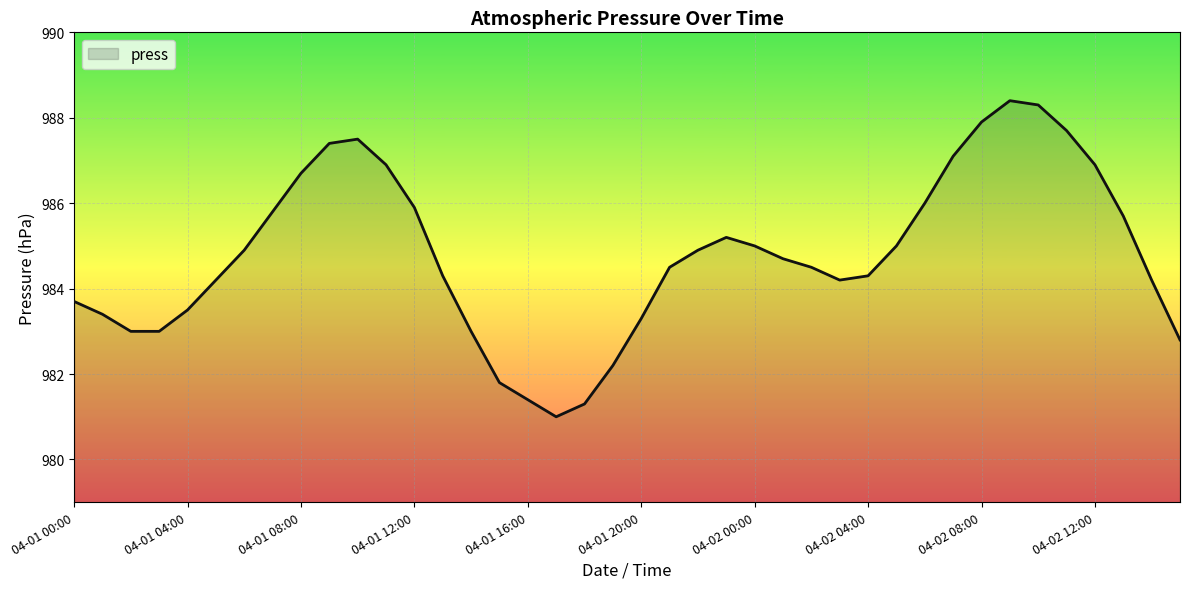

What is the difference between the maximum and minimum values?

7.4